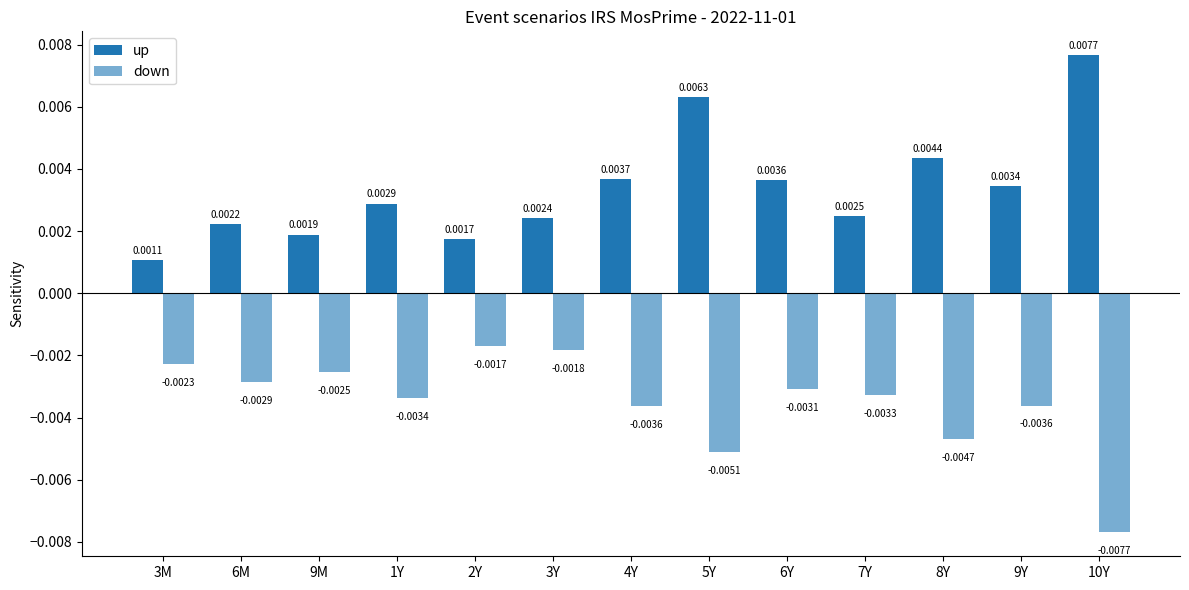

Reading left to right, list all the values displayed in this chart.

up: 3M=0.0	6M=0.0	9M=0.0	1Y=0.0	2Y=0.0	3Y=0.0	4Y=0.0	5Y=0.0	6Y=0.0	7Y=0.0	8Y=0.0	9Y=0.0	10Y=0.0
down: 3M=-0.0	6M=-0.0	9M=-0.0	1Y=-0.0	2Y=-0.0	3Y=-0.0	4Y=-0.0	5Y=-0.0	6Y=-0.0	7Y=-0.0	8Y=-0.0	9Y=-0.0	10Y=-0.0